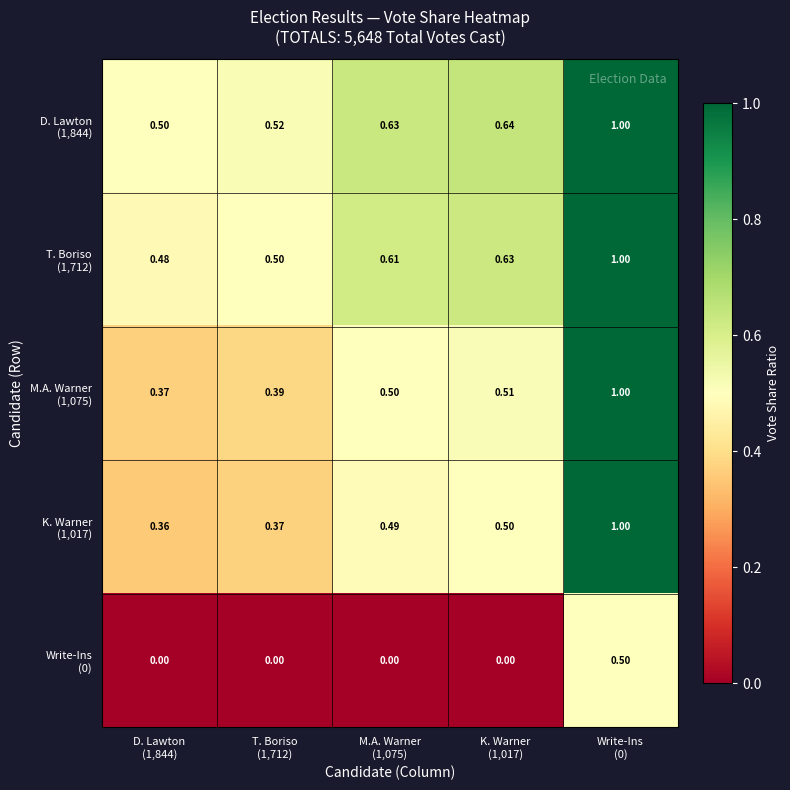

How many distinct data groups are displayed?

5